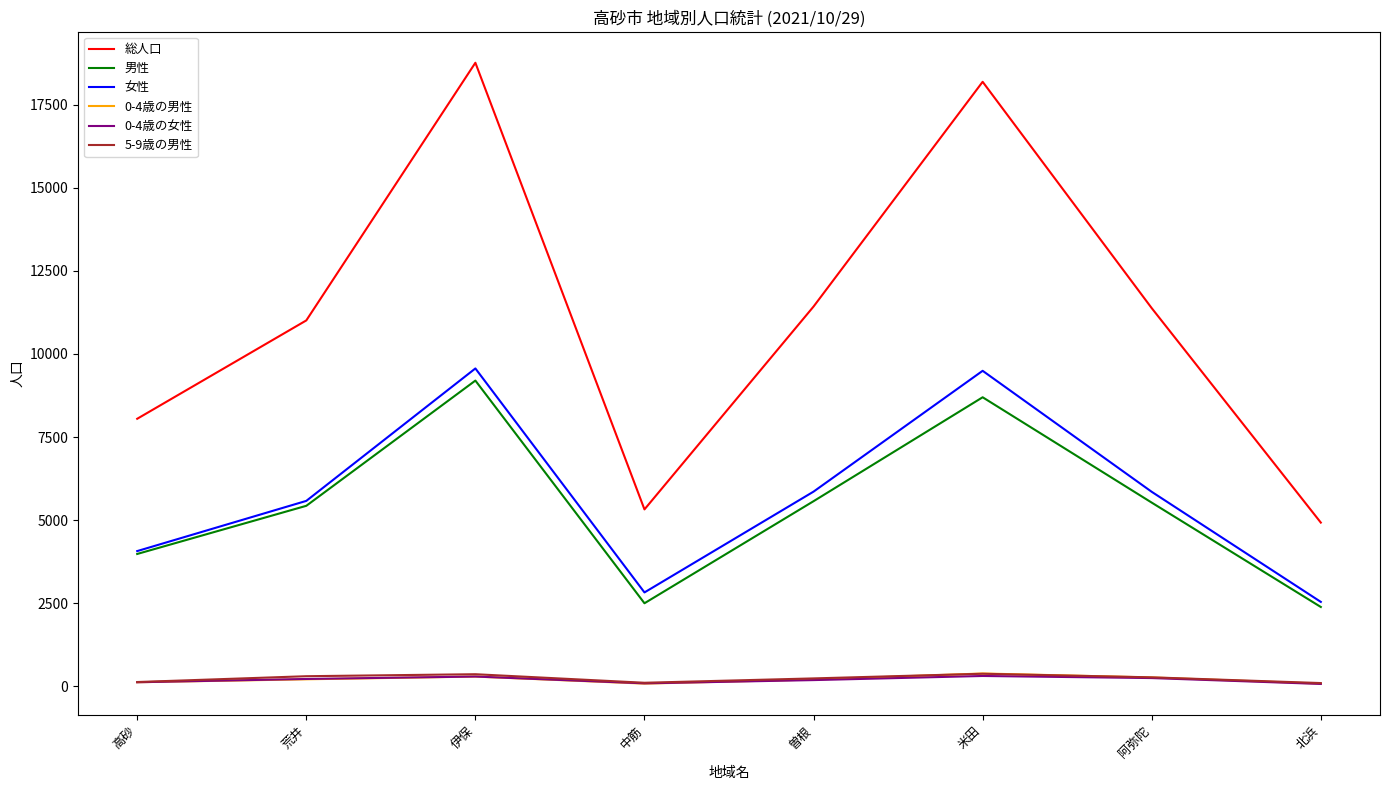

The 女性 series shows 13933 at 米田. True or false?

False